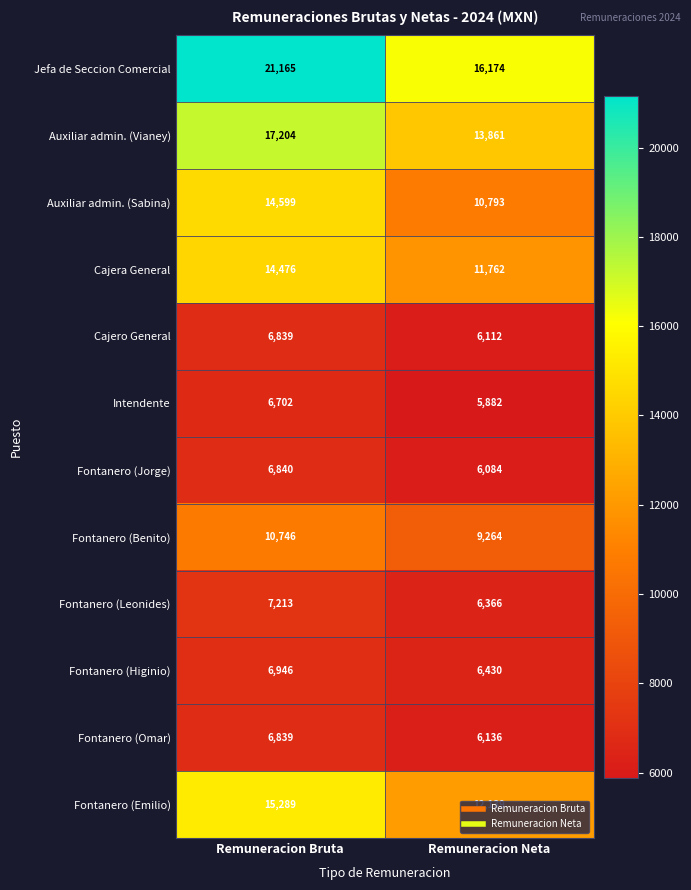

Which series has the largest total across all categories?

Jefa de Seccion Comercial